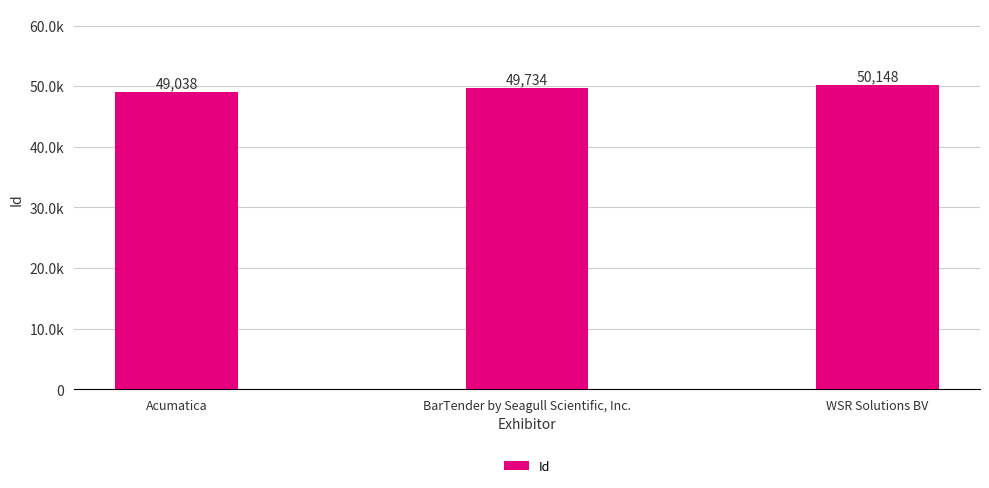

What is the change in value from Acumatica to WSR Solutions BV?

+1110